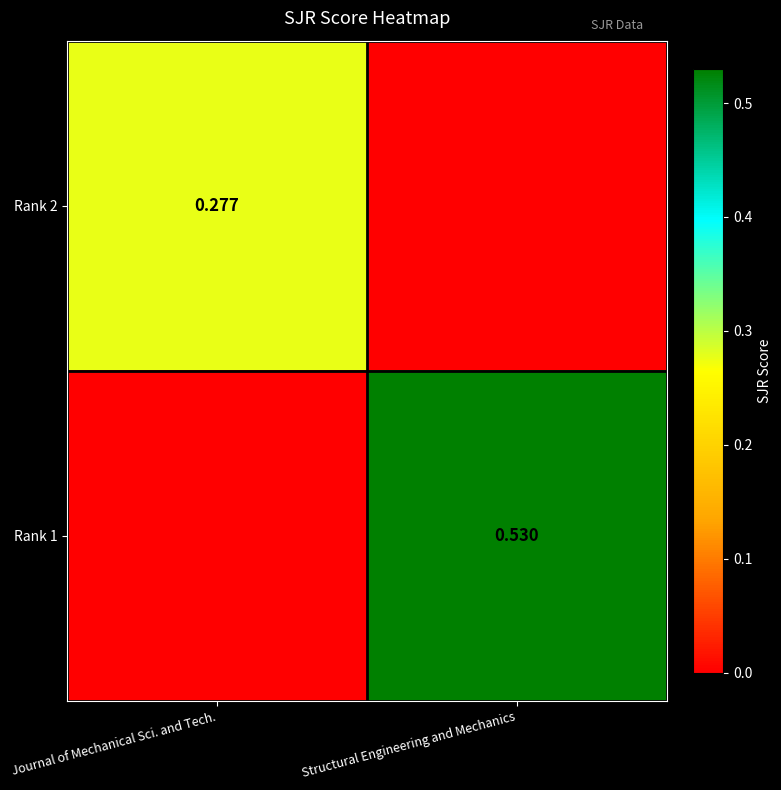

True or false: Rank 2 has a value of 0.3 at Journal of Mechanical Sci. and Tech..

True